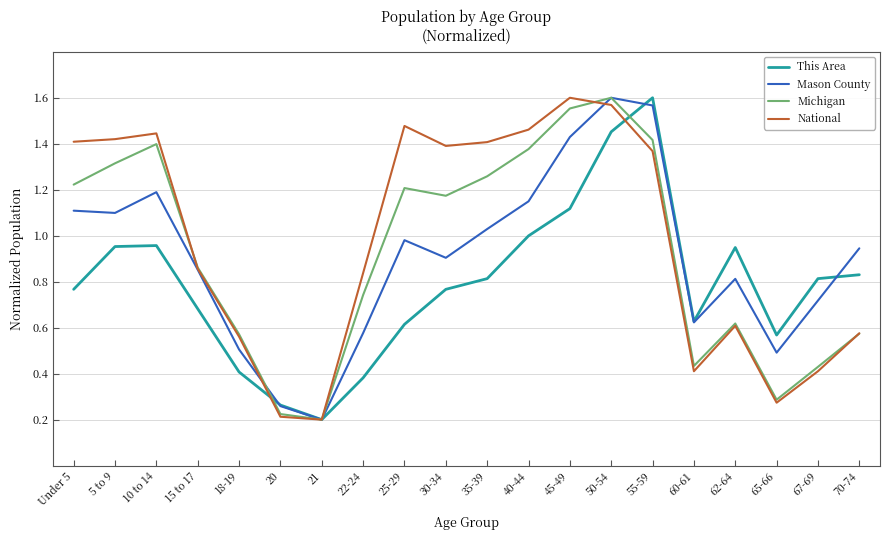

At which label does This Area reach its minimum?

21